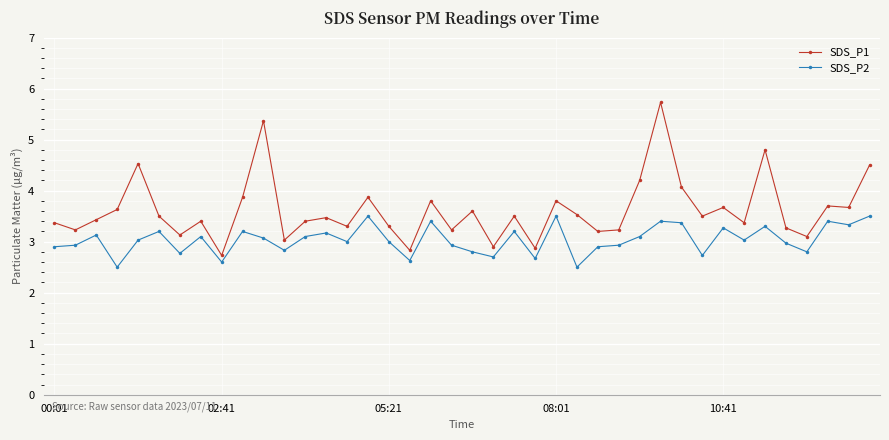

What is the highest value of the SDS_P2 series?

3.5